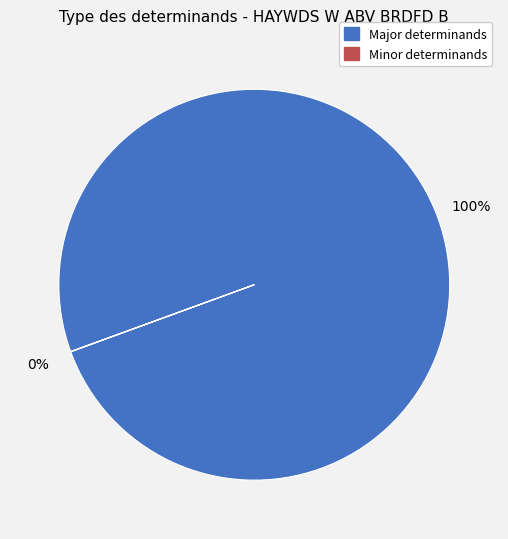

Is there any slice that represents more than half of the pie?

Yes